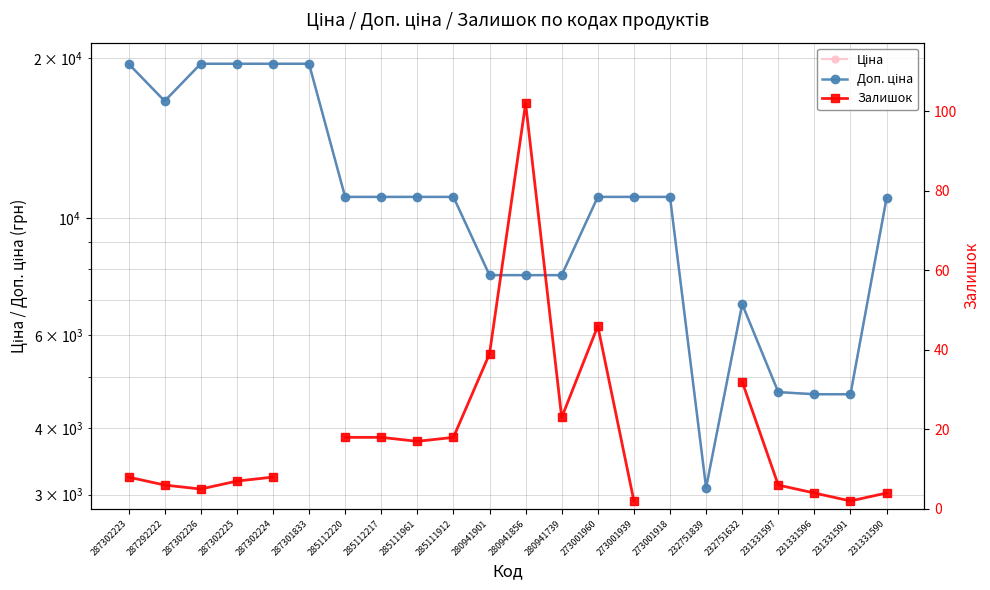

How many lines are shown in the chart?

3